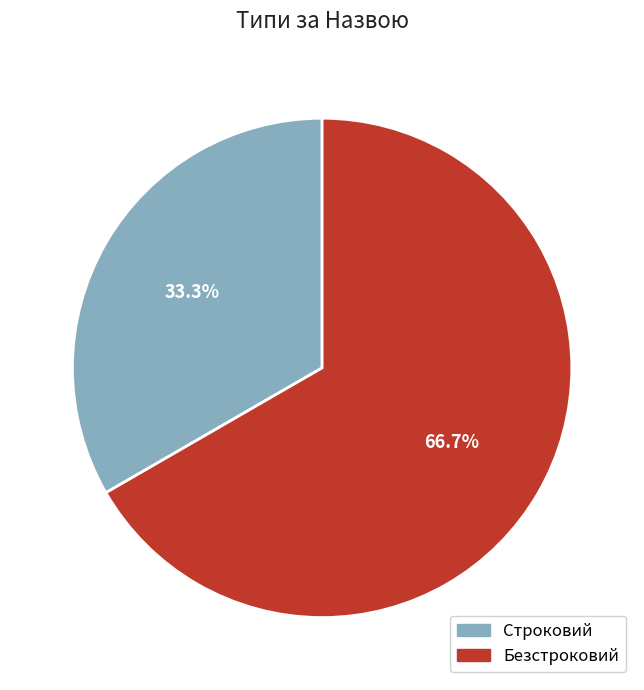

Which has a higher value, Строковий or Безстроковий?

Безстроковий